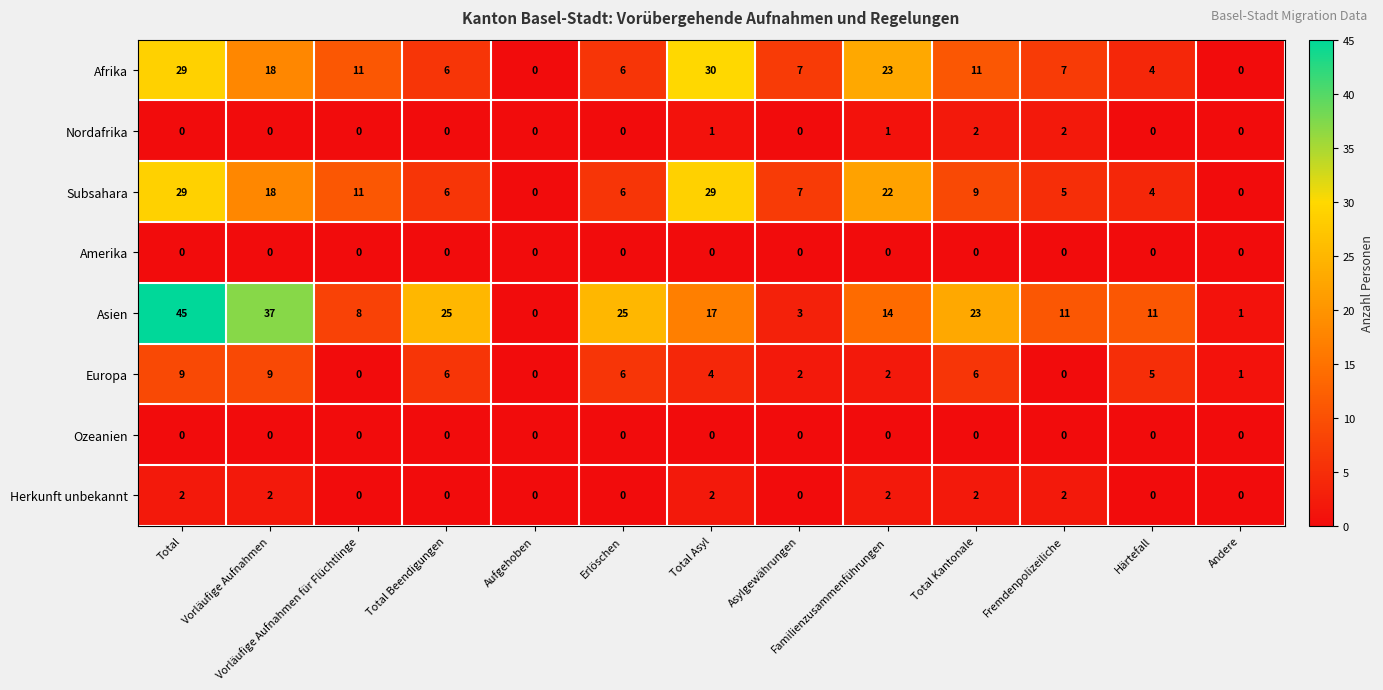

What is the sum of all Subsahara values?

146